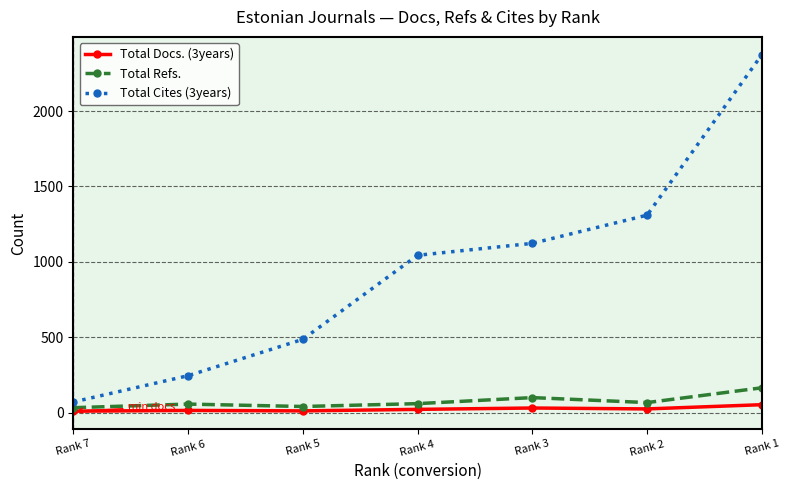

Which series has the widest spread of values?

Total Cites (3years)